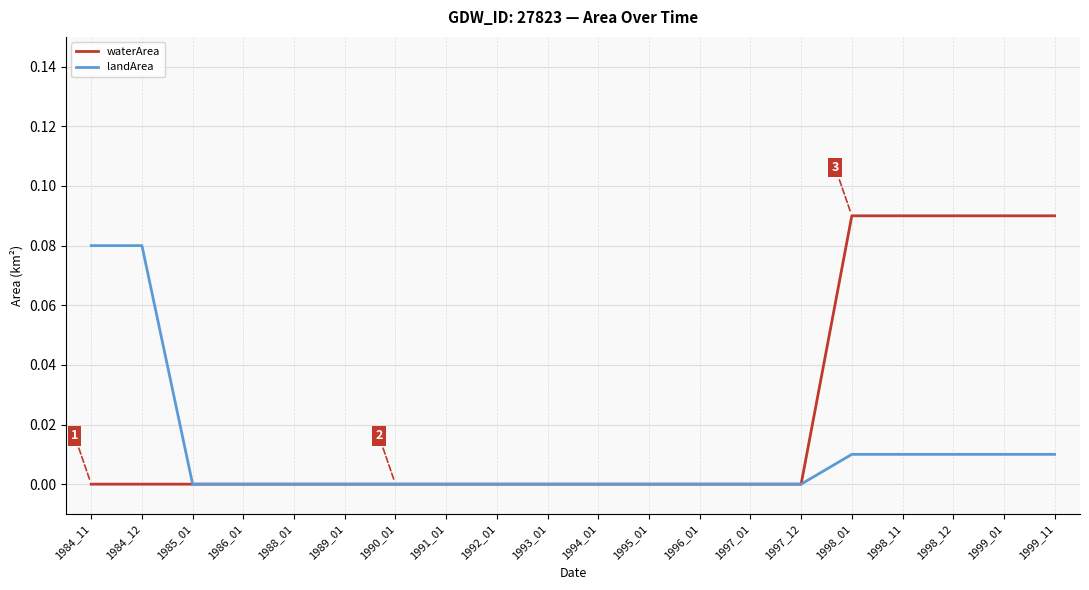

The landArea series shows 0.0 at 1999_11. True or false?

True